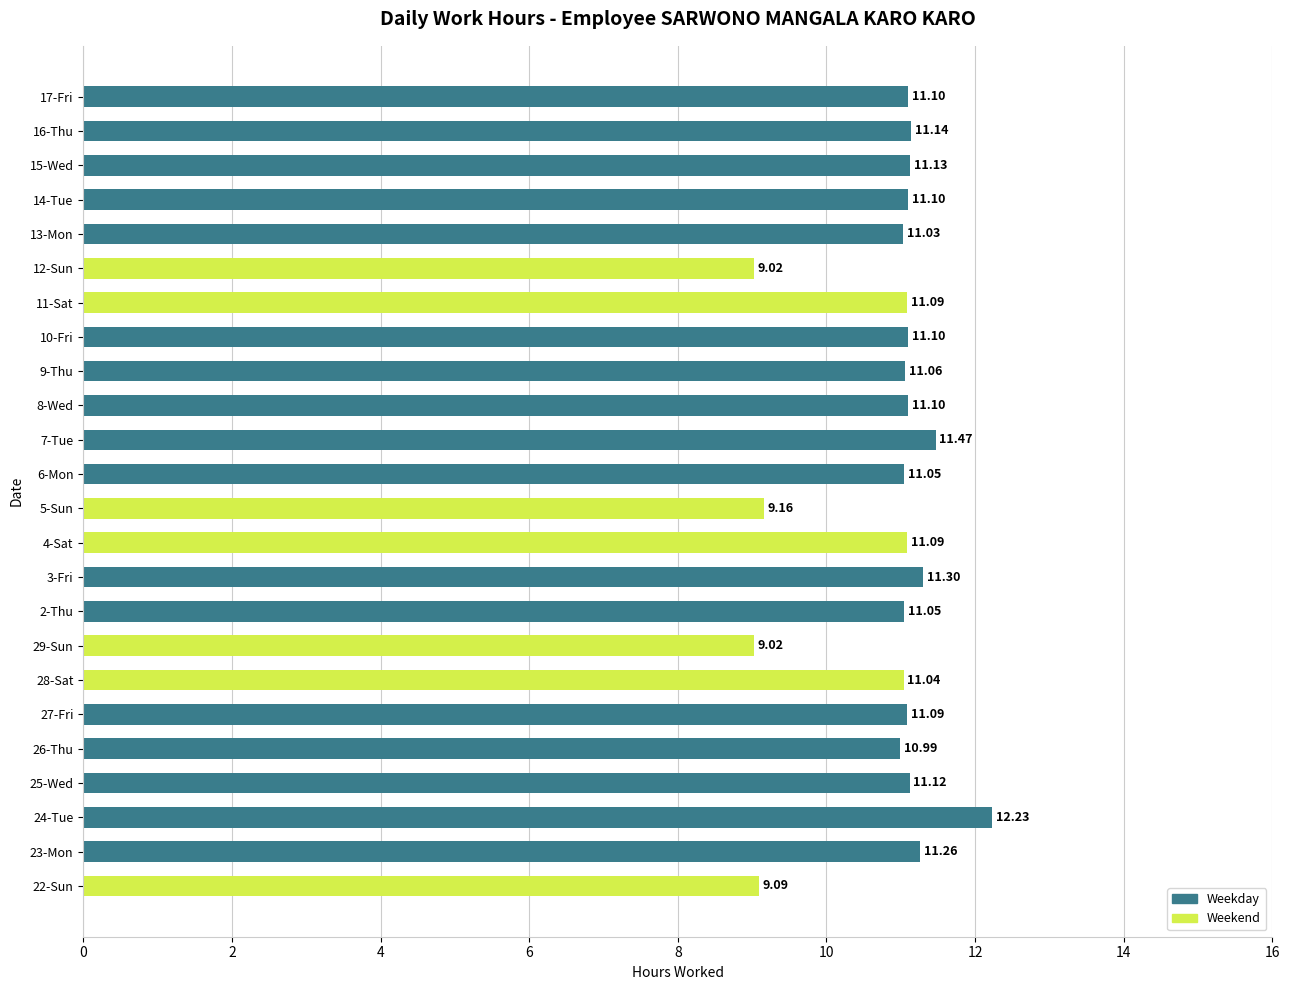

Are the bars horizontal?

Yes